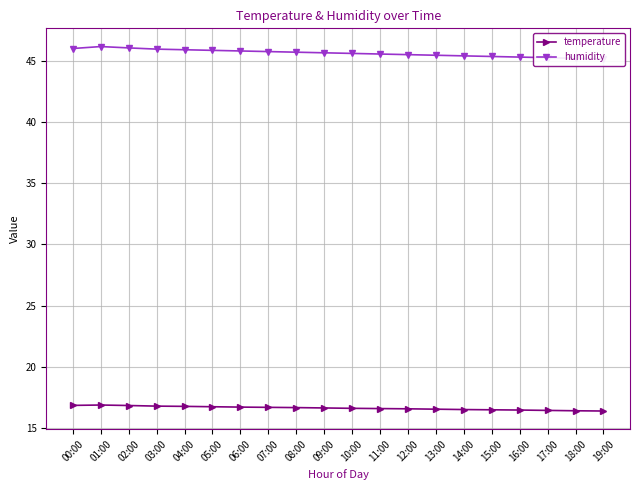

What value does the humidity series have at 06:00?

45.8